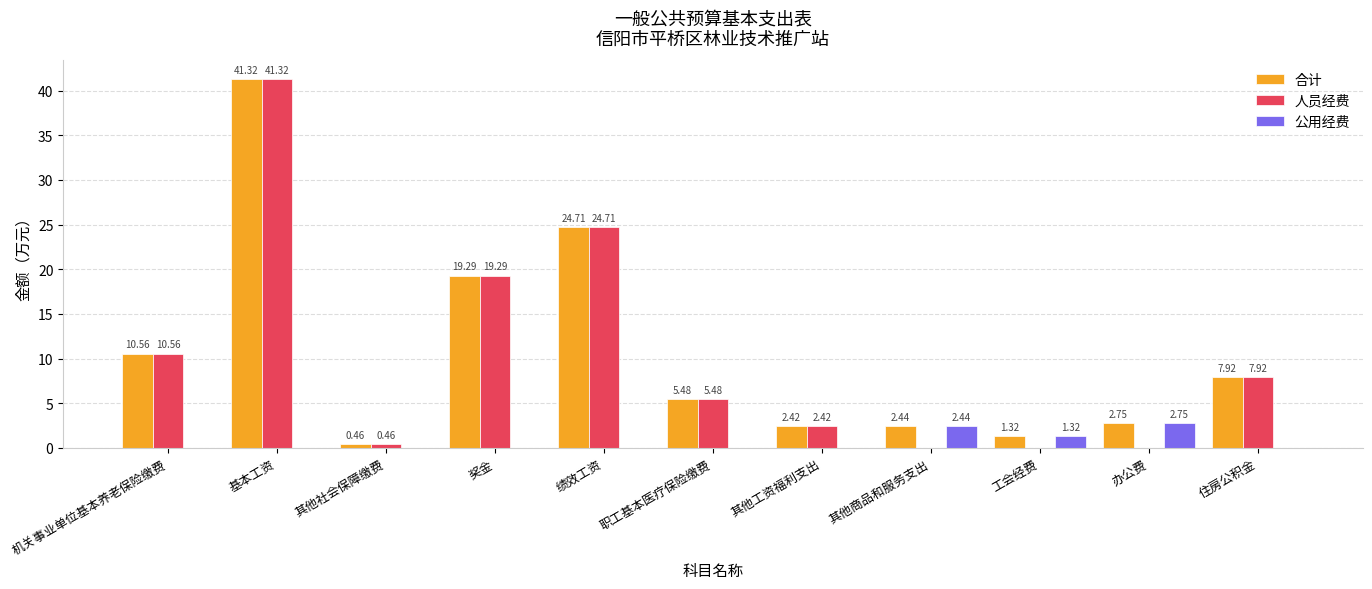

What is the difference between the 人员经费 values at 机关事业单位基本养老保险缴费 and 办公费?

10.6